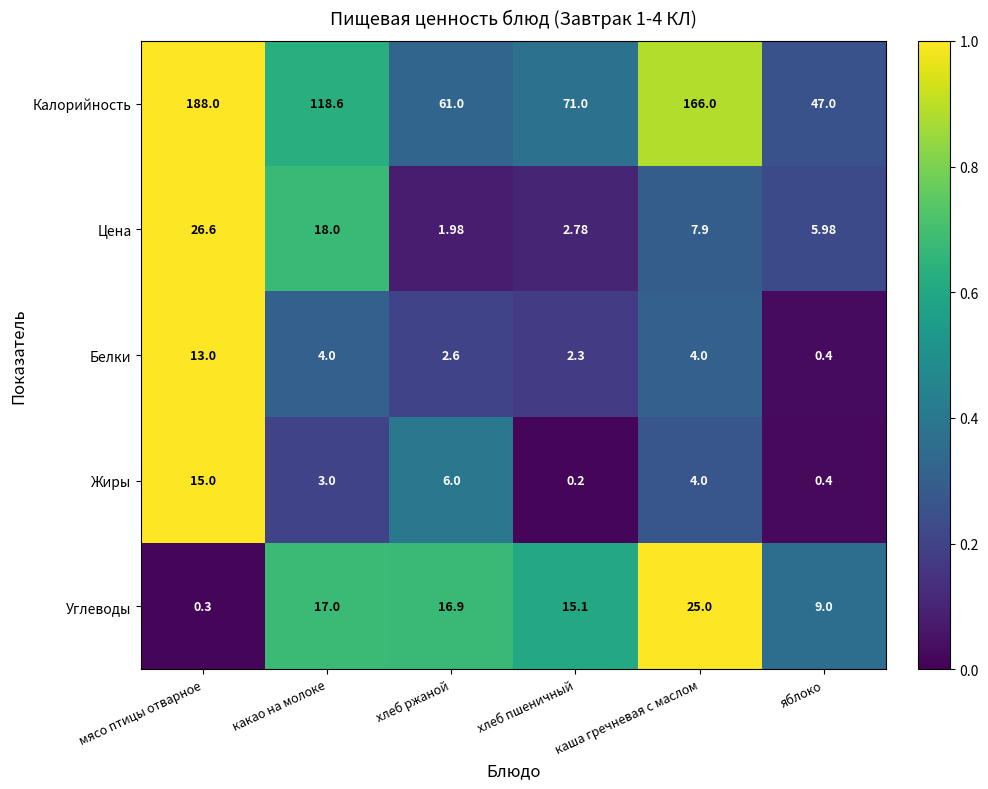

Which label corresponds to the largest value in the chart?

мясо птицы отварное